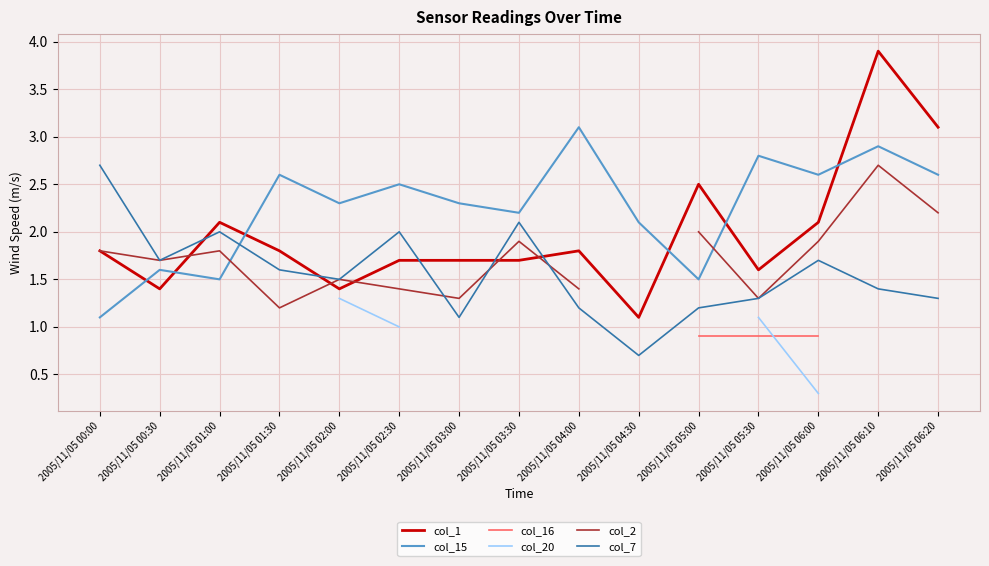

At which label is col_15 closest to 2?

2005/11/05 04:30